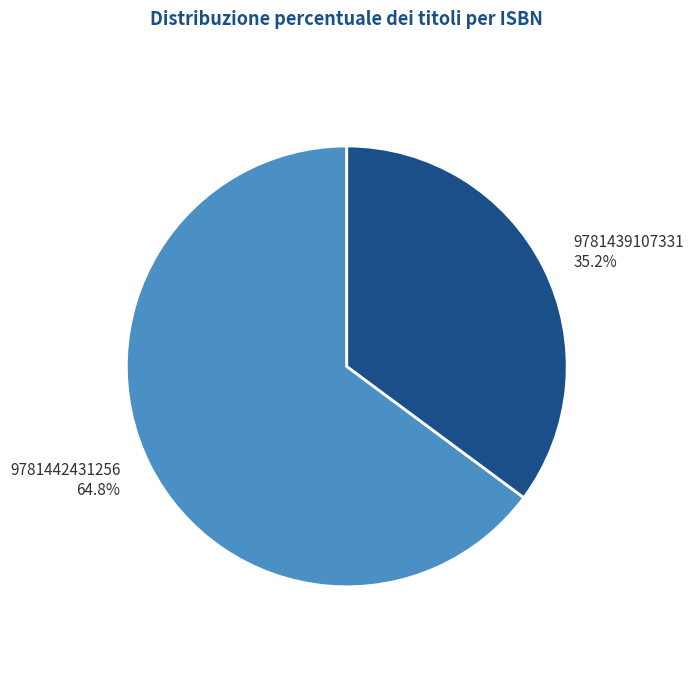

Count the number of slices in the pie.

2